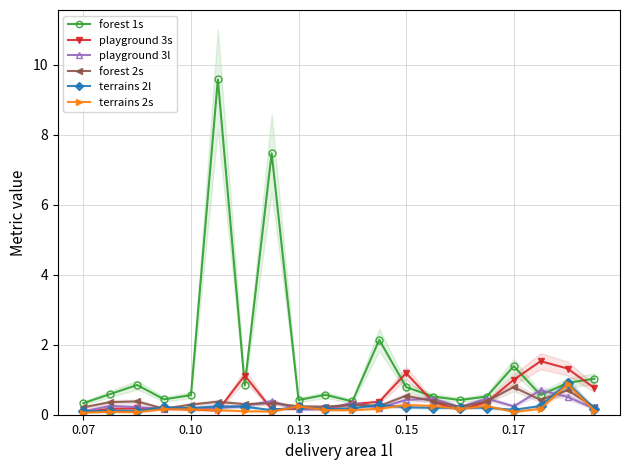

Which series has the widest spread of values?

forest 1s